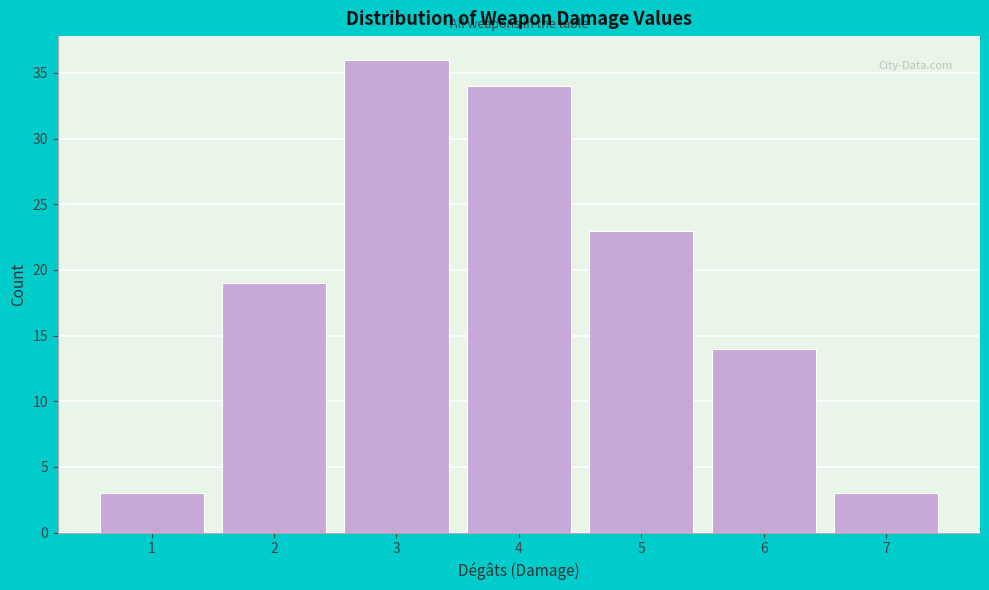

Reading left to right, list all the values displayed in this chart.

3	19	36	34	23	14	3